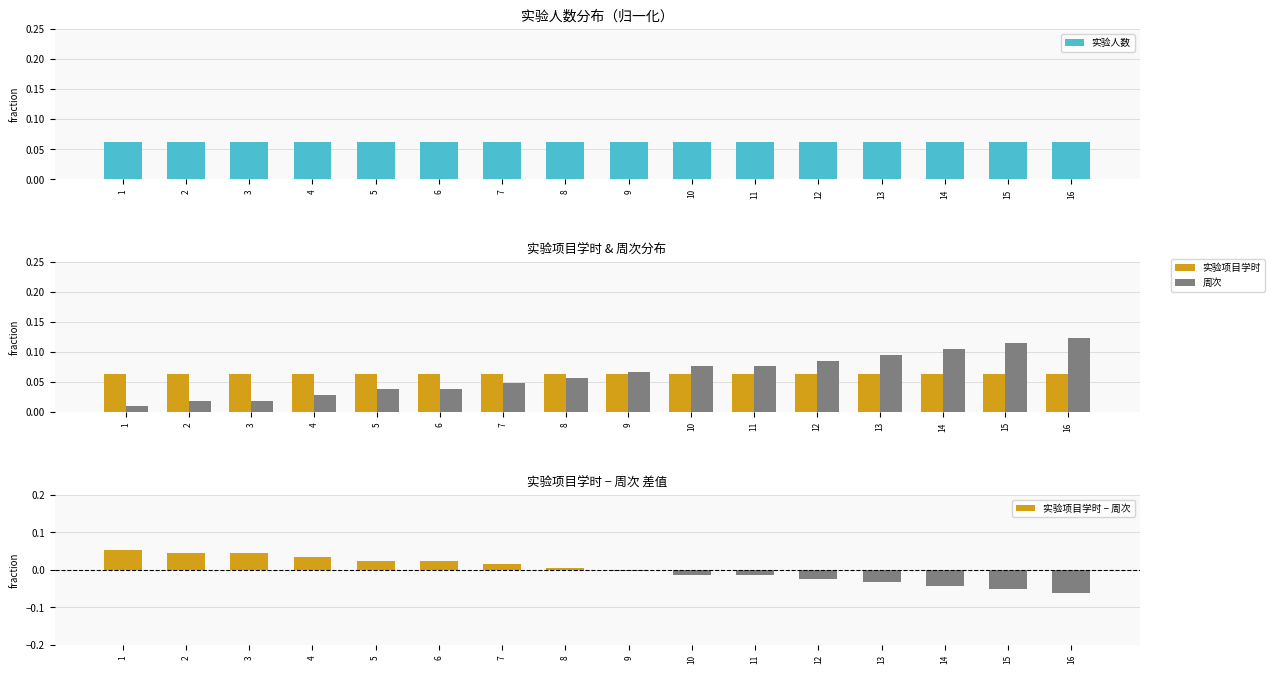

What is the minimum value shown in the chart?

-0.1